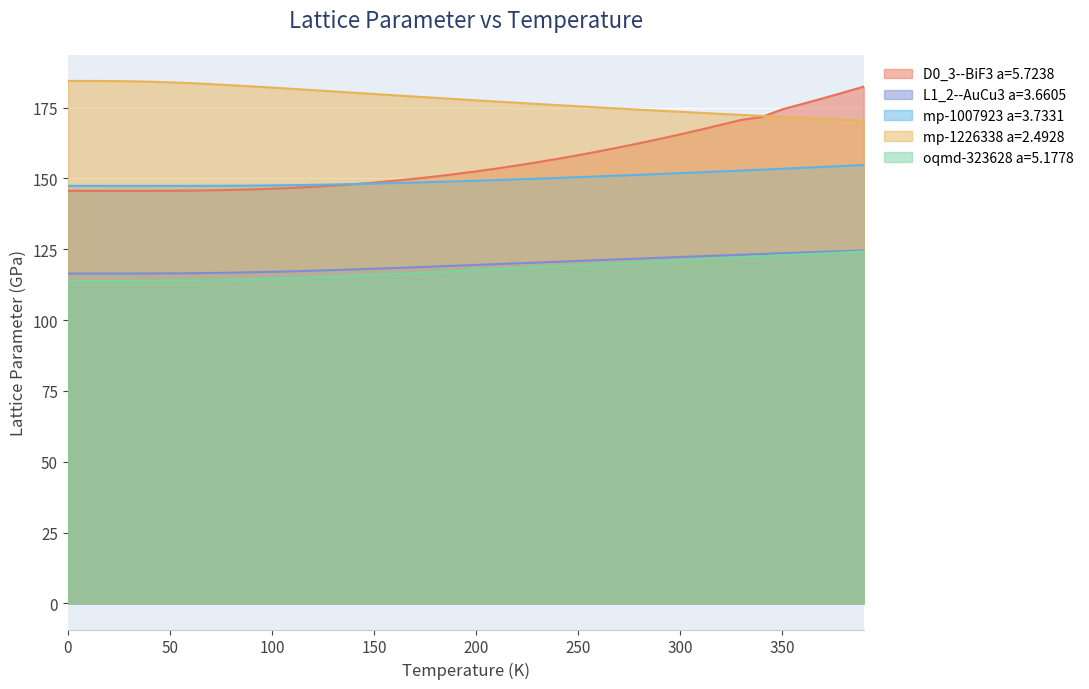

Reading left to right, what are all the values shown in this chart?

D0_3--BiF3 a=5.7238: 145.6	145.6	145.6	145.6	145.6	145.6	145.7	145.8	145.9	146.1	146.4	146.7	147.0	147.5	148.0	148.5	149.2	149.9	150.7	151.5	152.5	153.5	154.6	155.7	156.9	158.2	159.5	160.9	162.4	163.9	165.5	167.2	168.9	170.7	171.7	174.4	176.3	178.3	180.3	182.4
L1_2--AuCu3 a=3.6605: 116.4	116.4	116.4	116.4	116.4	116.5	116.5	116.6	116.7	116.9	117.0	117.2	117.4	117.6	117.9	118.1	118.4	118.6	118.9	119.2	119.5	119.7	120.0	120.3	120.6	120.9	121.2	121.4	121.7	122.0	122.3	122.5	122.8	123.1	123.3	123.6	123.8	124.1	124.3	124.6
mp-1007923 a=3.7331: 147.4	147.4	147.4	147.4	147.4	147.4	147.4	147.4	147.4	147.5	147.5	147.6	147.7	147.9	148.0	148.2	148.3	148.5	148.7	149.0	149.2	149.4	149.7	149.9	150.2	150.4	150.7	151.0	151.3	151.6	151.9	152.2	152.5	152.8	153.1	153.4	153.7	154.1	154.4	154.7
mp-1226338 a=2.4928: 184.4	184.4	184.4	184.3	184.1	183.9	183.6	183.3	182.9	182.5	182.1	181.6	181.2	180.7	180.3	179.8	179.3	178.9	178.4	178.0	177.6	177.1	176.7	176.3	175.9	175.5	175.1	174.7	174.3	173.9	173.5	173.1	172.8	172.4	172.1	171.7	171.4	171.0	170.7	170.4
oqmd-323628 a=5.1778: 113.8	113.8	113.8	113.8	113.8	113.9	114.0	114.1	114.2	114.4	114.6	114.9	115.1	115.4	115.7	116.0	116.3	116.6	117.0	117.3	117.6	118.0	118.3	118.7	119.0	119.4	119.8	120.1	120.5	120.8	121.2	121.5	121.9	122.2	122.5	122.9	123.2	123.5	123.9	124.2